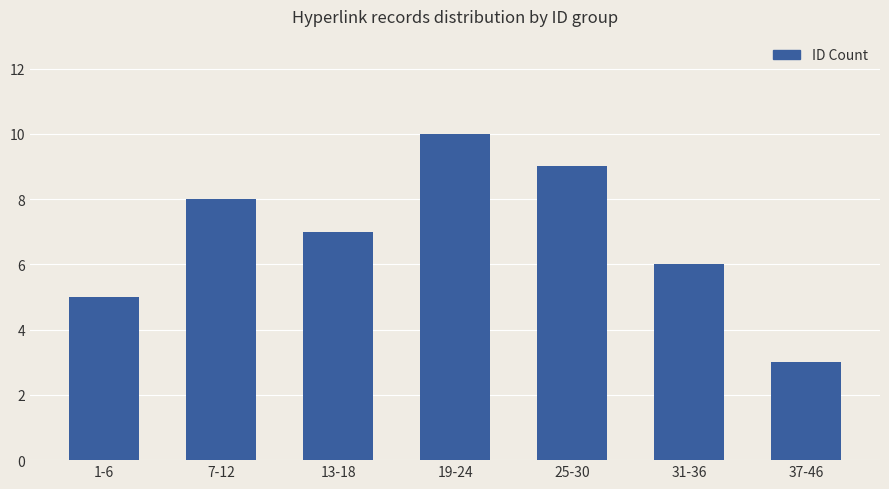

Does the chart contain any negative values?

No